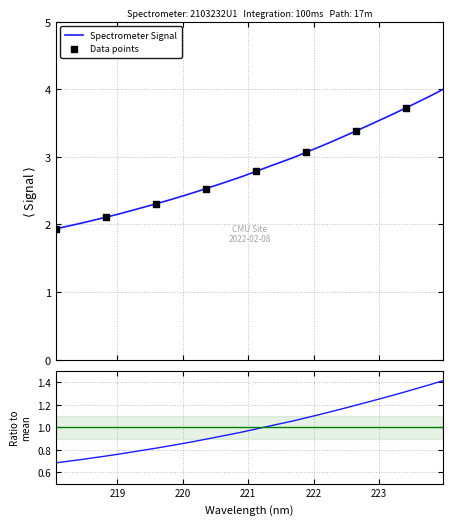

What is the change in value from 219.3979 to 219.589?

+0.1